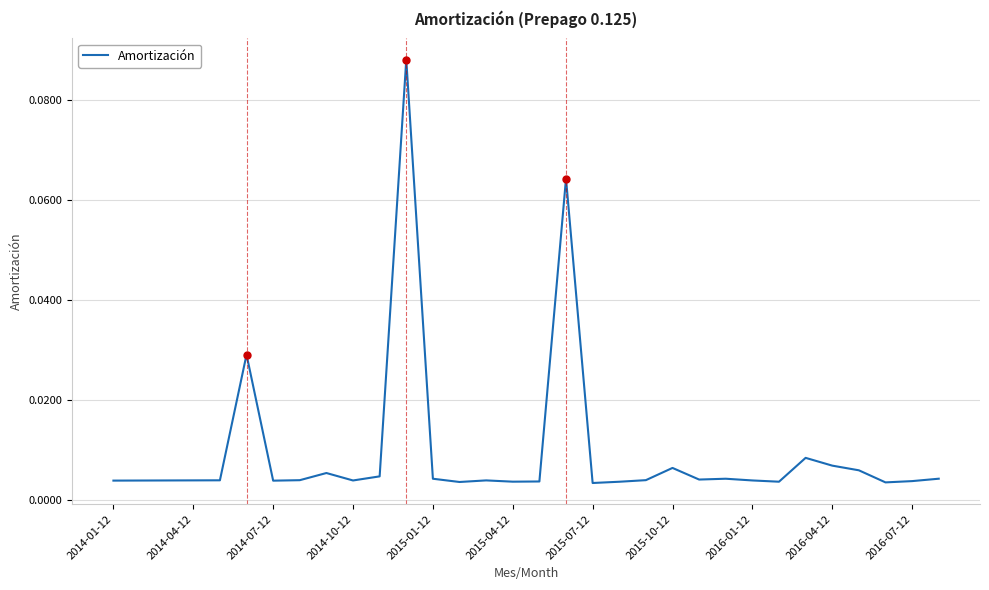

How many lines are shown in the chart?

1